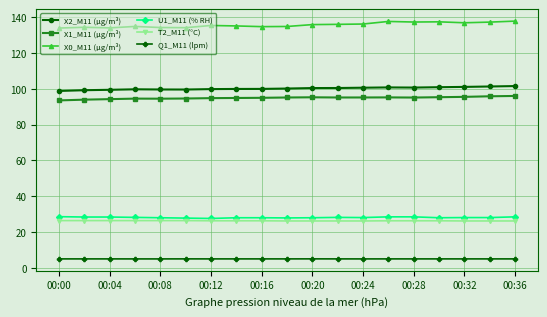

Is this an area chart (filled region under the line)?

No